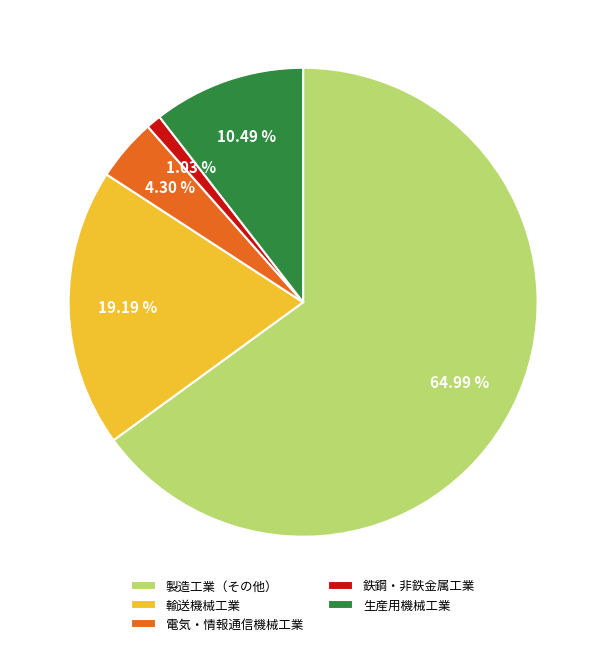

Which has a higher value, 電気・情報通信機械工業 or 鉄鋼・非鉄金属工業?

電気・情報通信機械工業